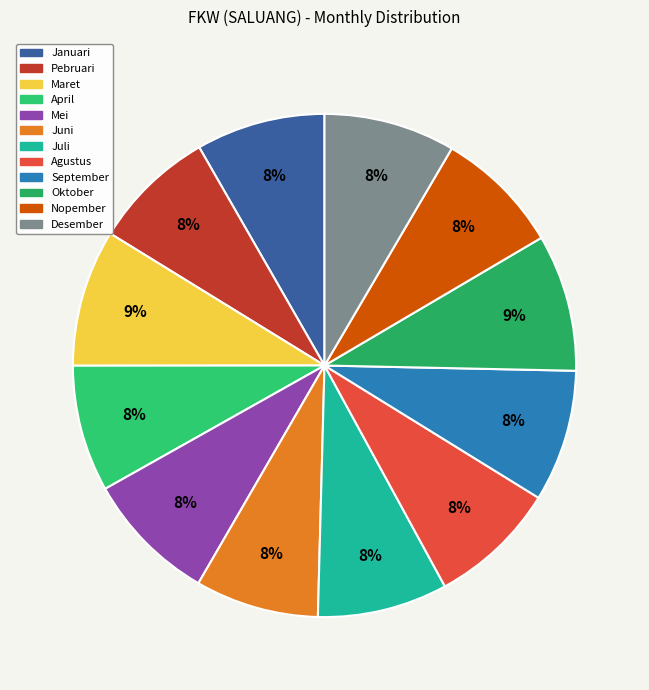

Count the number of slices in the pie.

12